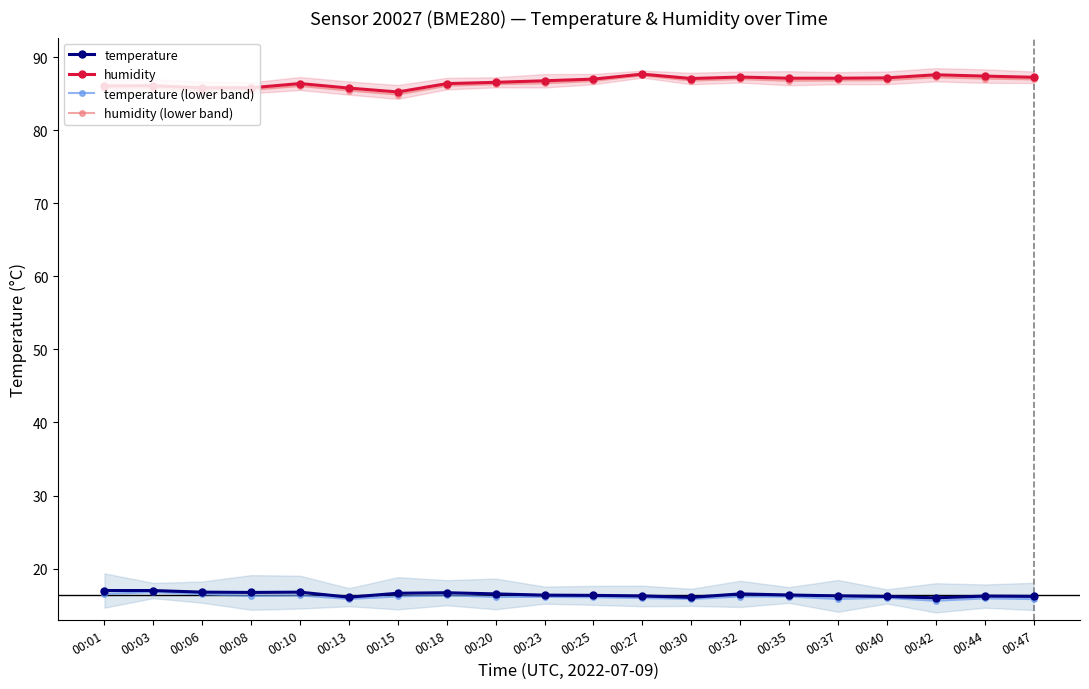

At 00:47, list the series in order from smallest to largest.

temperature (lower band), temperature, humidity (lower band), humidity